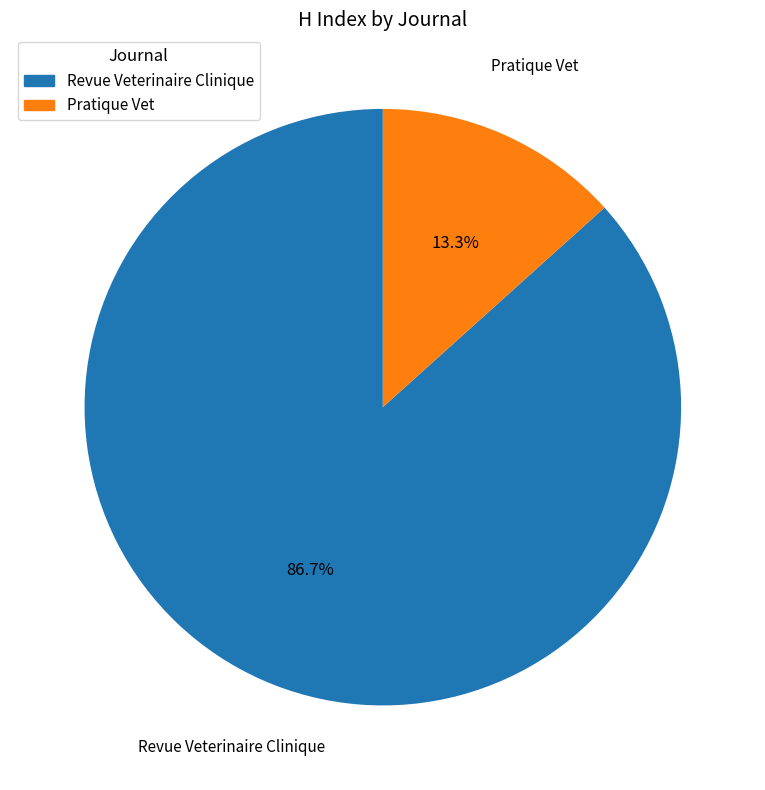

How many slices are in this pie chart?

2